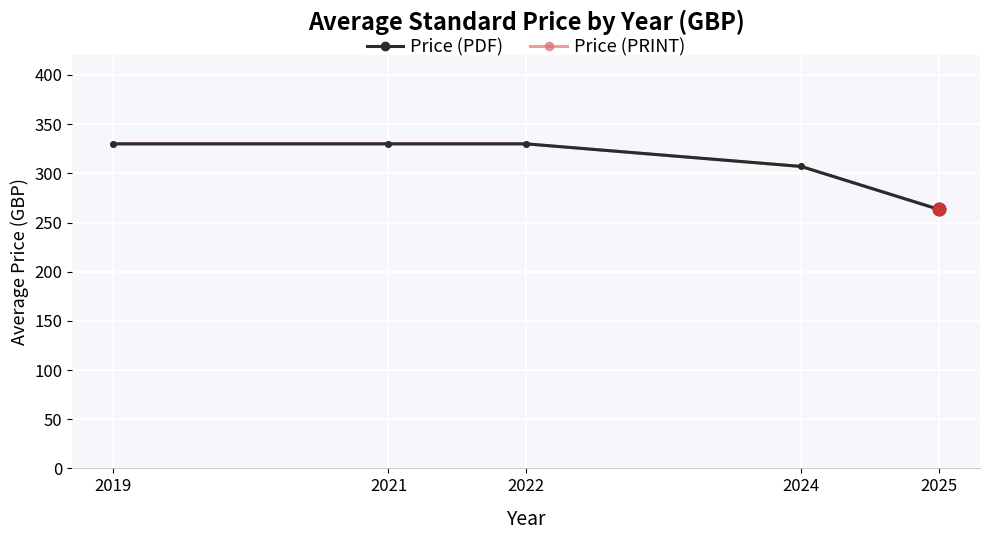

Is this an area chart (filled region under the line)?

No